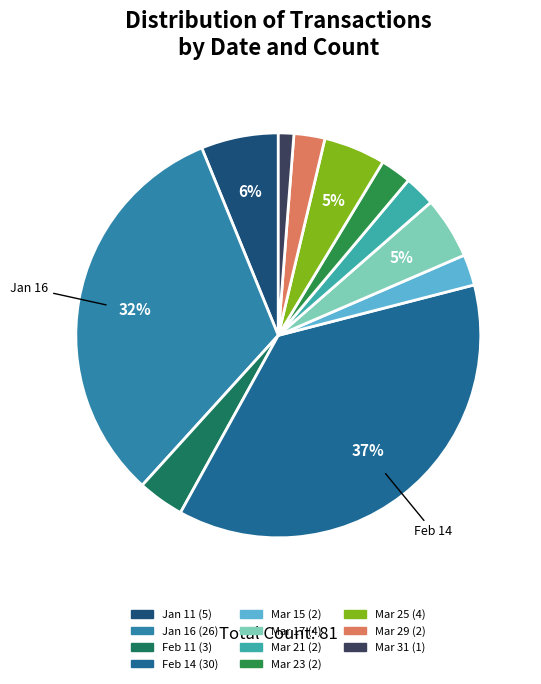

How many segments does this pie chart have?

11